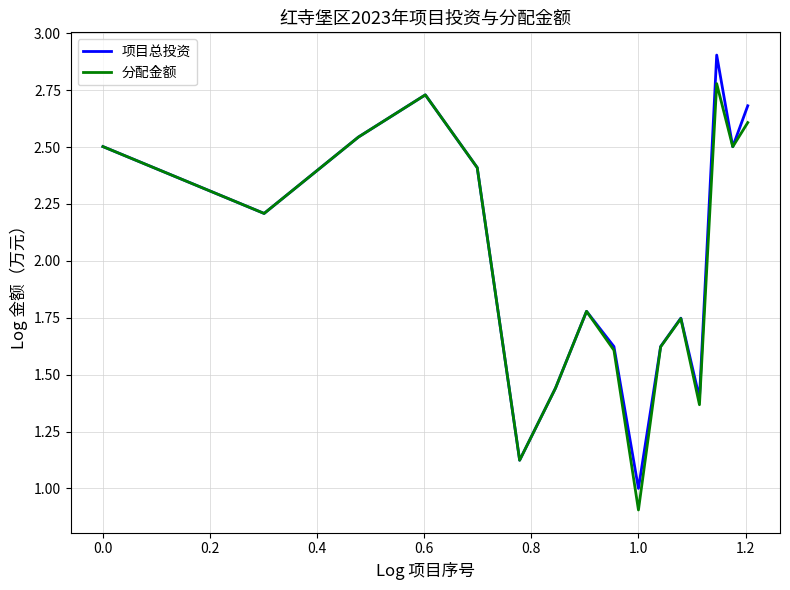

Rank the series by their maximum value, from highest to lowest.

项目总投资, 分配金额